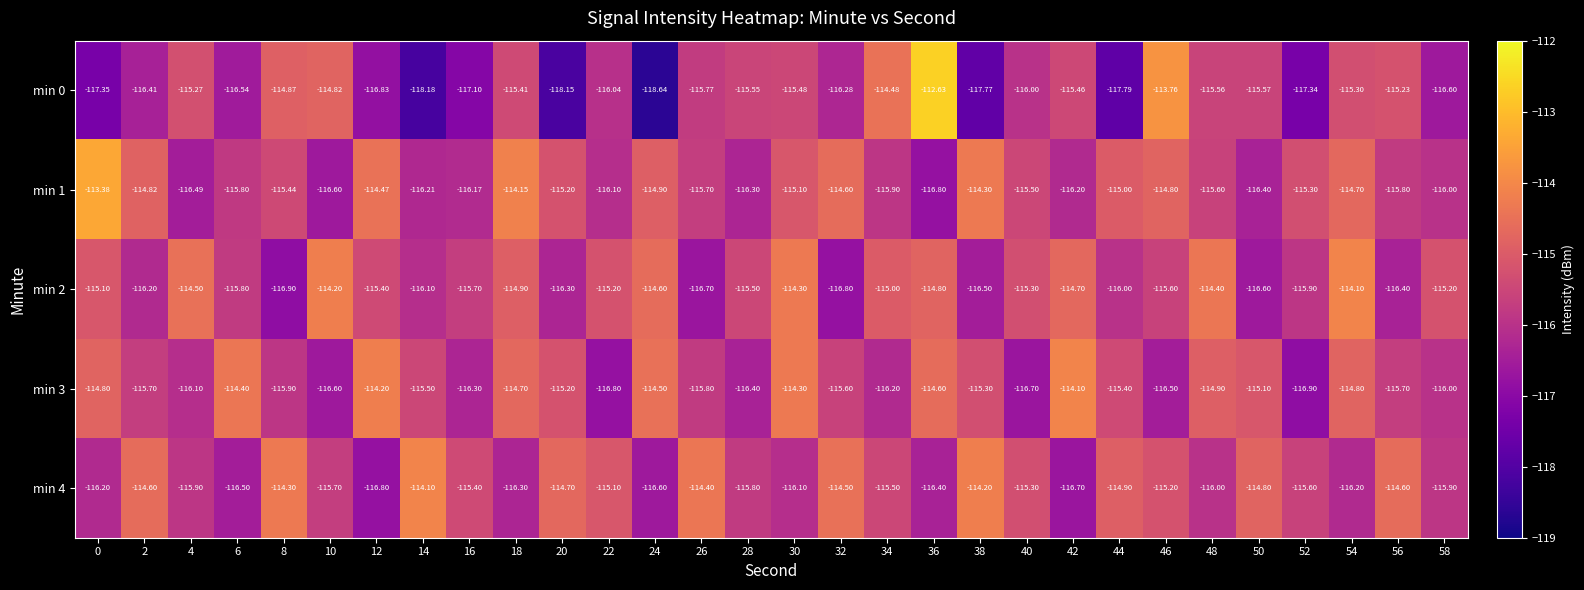

Which series has the largest range (max minus min)?

min 0